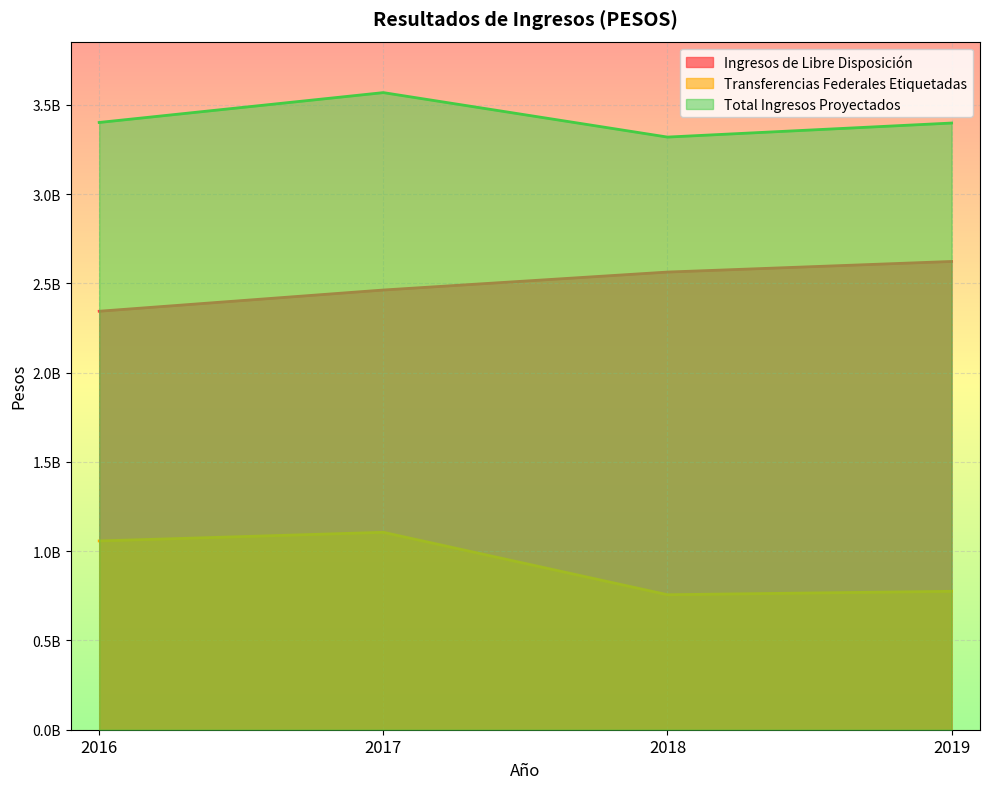

Does the chart display data point markers on the line(s)?

No